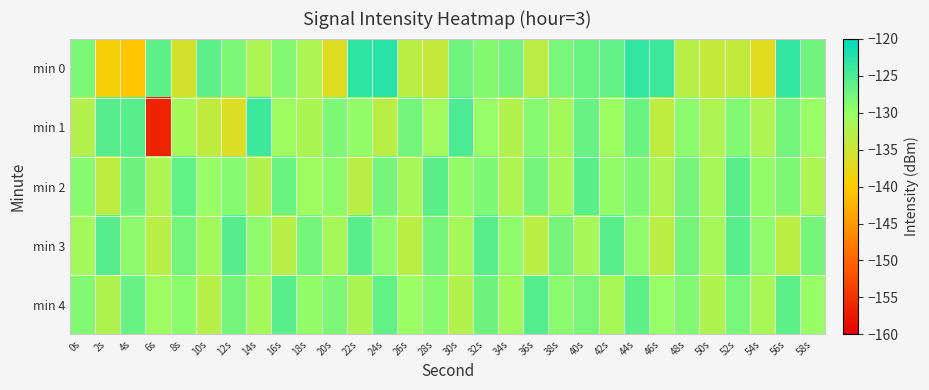

How many distinct data groups are displayed?

5